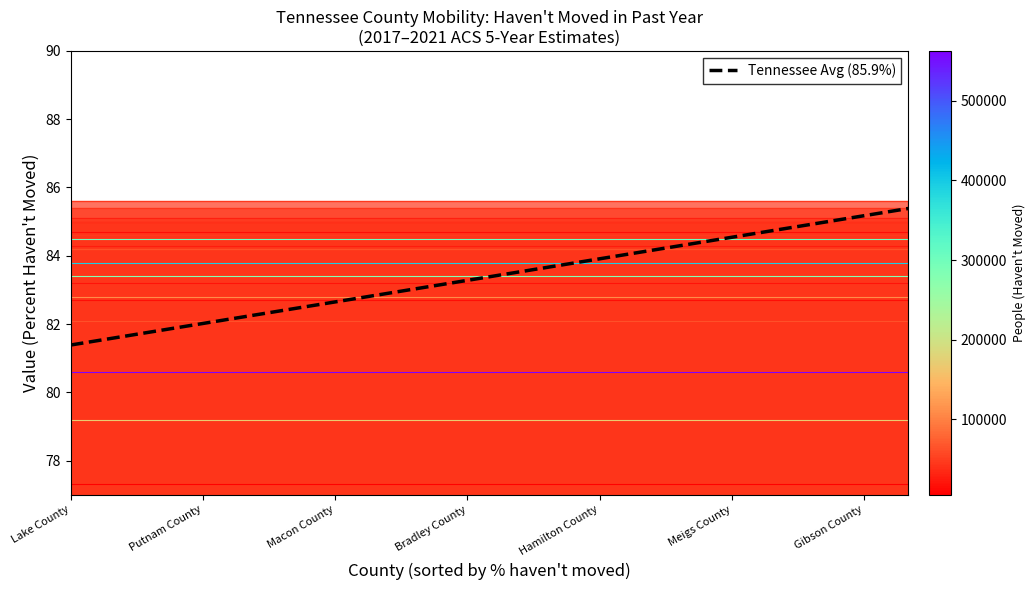

The value at 10 is 29.7. True or false?

False